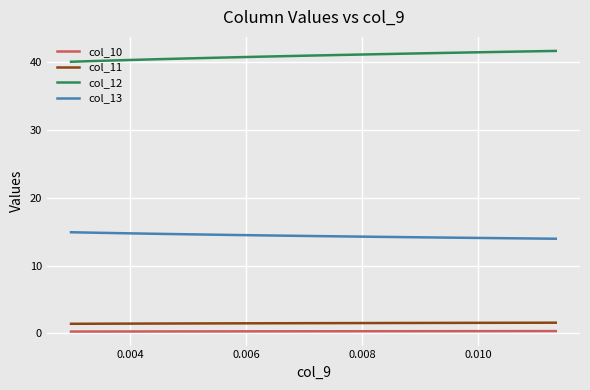

Which series has the largest total across all categories?

col_12